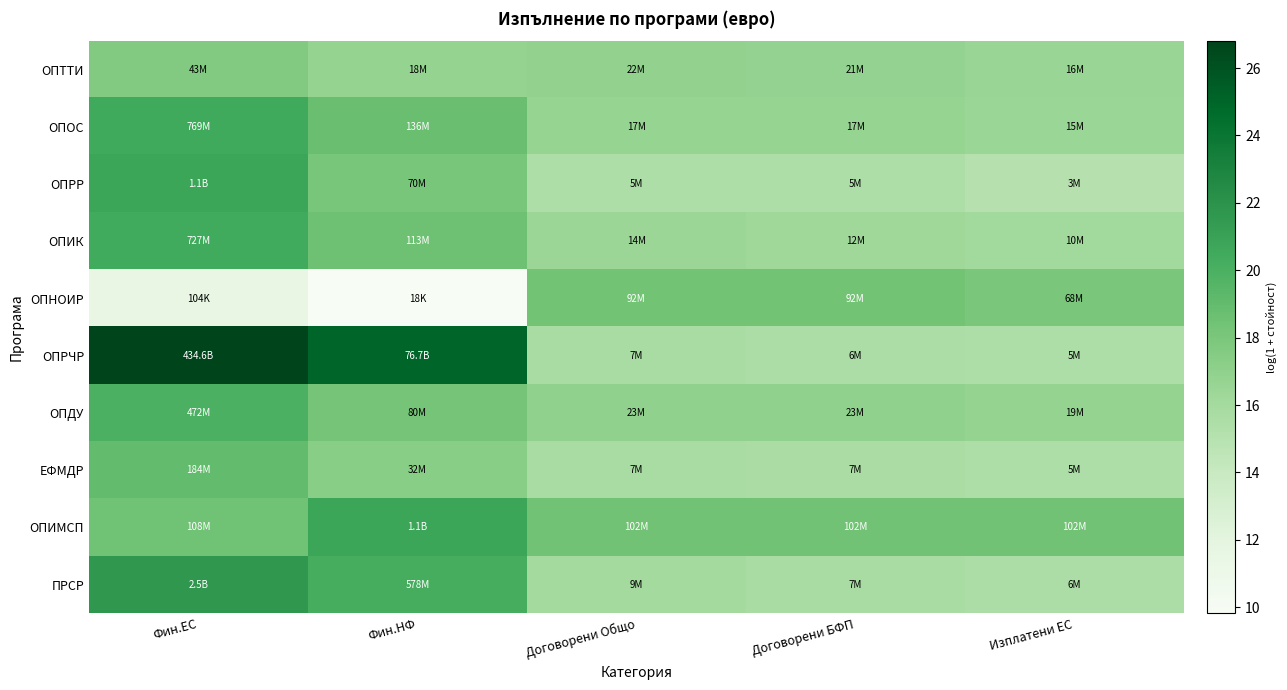

Reading right to left, what are all the values shown in this chart?

ОПТТИ: Изплатени ЕС=16.6	Договорени БФП=16.8	Договорени Общо=16.9	Фин.НФ=16.7	Фин.ЕС=17.6
ОПОС: Изплатени ЕС=16.5	Договорени БФП=16.7	Договорени Общо=16.7	Фин.НФ=18.7	Фин.ЕС=20.5
ОПРР: Изплатени ЕС=15.0	Договорени БФП=15.4	Договорени Общо=15.4	Фин.НФ=18.1	Фин.ЕС=20.8
ОПИК: Изплатени ЕС=16.1	Договорени БФП=16.3	Договорени Общо=16.4	Фин.НФ=18.5	Фин.ЕС=20.4
ОПНОИР: Изплатени ЕС=18.0	Договорени БФП=18.3	Договорени Общо=18.3	Фин.НФ=9.8	Фин.ЕС=11.6
ОПРЧР: Изплатени ЕС=15.5	Договорени БФП=15.6	Договорени Общо=15.7	Фин.НФ=25.1	Фин.ЕС=26.8
ОПДУ: Изплатени ЕС=16.8	Договорени БФП=16.9	Договорени Общо=16.9	Фин.НФ=18.2	Фин.ЕС=20.0
ЕФМДР: Изплатени ЕС=15.5	Договорени БФП=15.7	Договорени Общо=15.7	Фин.НФ=17.3	Фин.ЕС=19.0
ОПИМСП: Изплатени ЕС=18.4	Договорени БФП=18.4	Договорени Общо=18.4	Фин.НФ=20.8	Фин.ЕС=18.5
ПРСР: Изплатени ЕС=15.5	Договорени БФП=15.8	Договорени Общо=16.0	Фин.НФ=20.2	Фин.ЕС=21.6